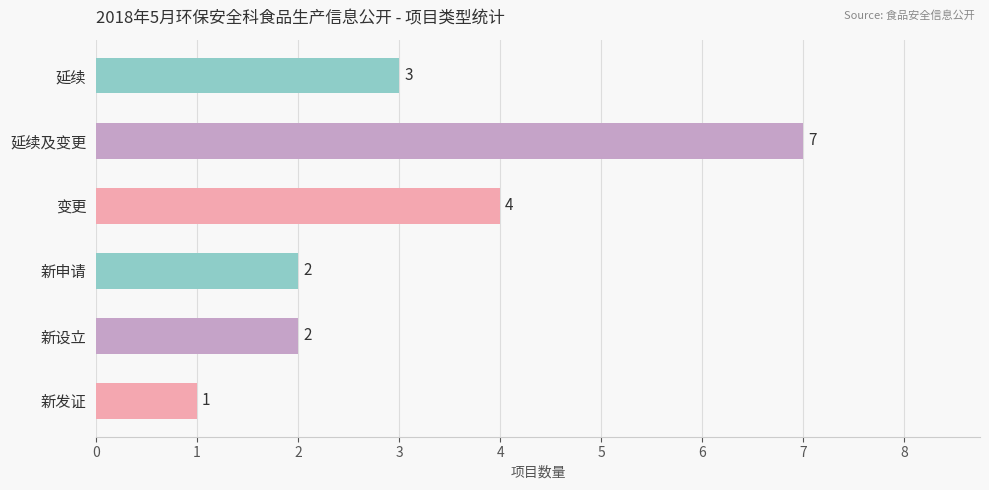

Count the values in the range 2 to 4.

4